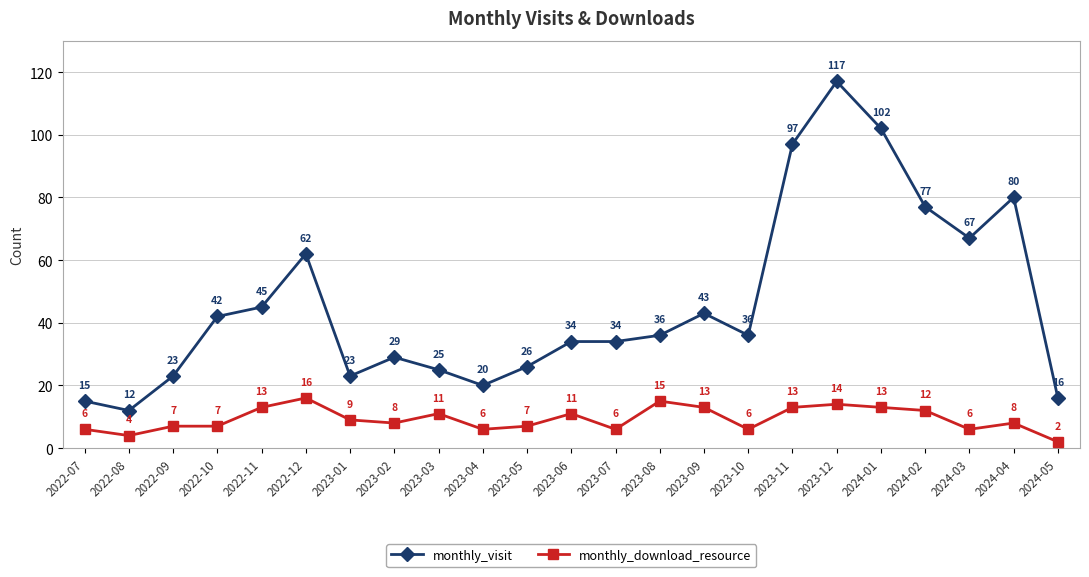

Between 2024-02 and 2024-04, which series saw the biggest shift?

monthly_download_resource